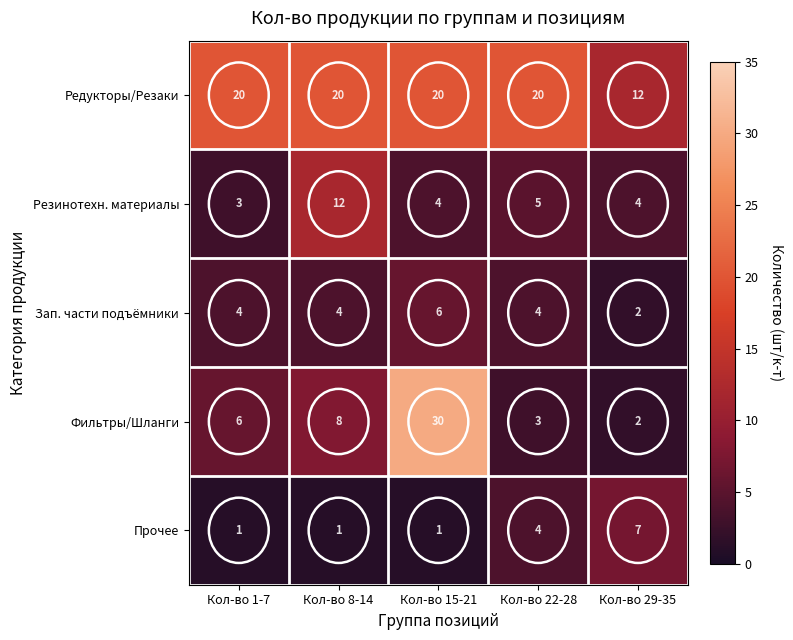

Between Кол-во 1-7 and Кол-во 29-35, which series saw the biggest shift?

Редукторы/Резаки